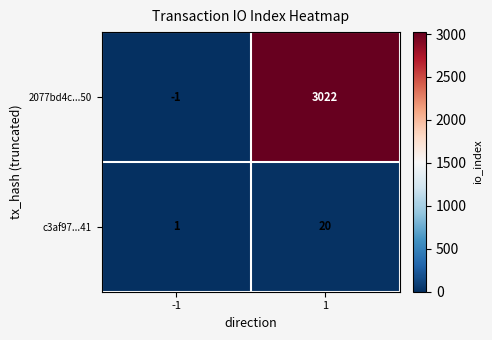

At 1, list the series in order from largest to smallest.

2077bd4c...50, c3af97...41